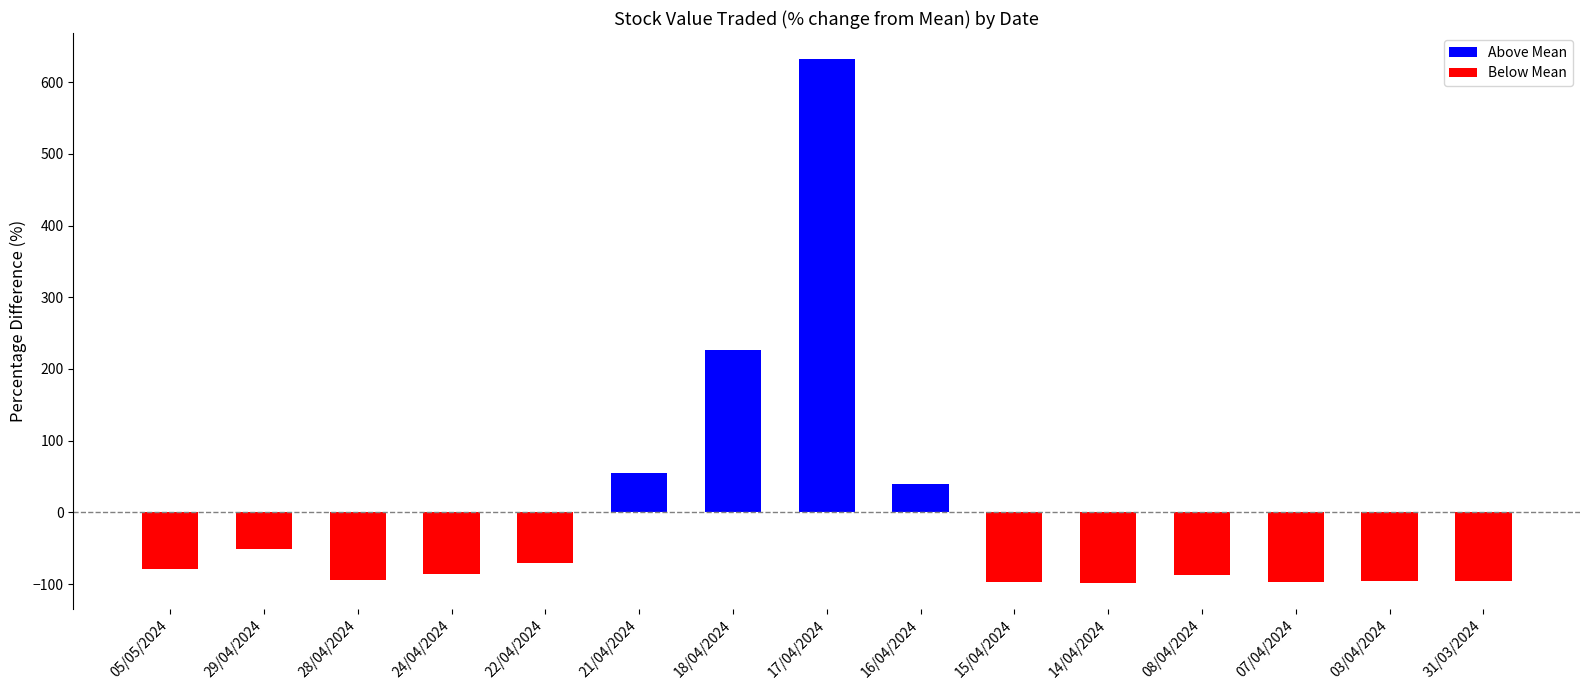

What is the label of the 11th bar from the right?

22/04/2024